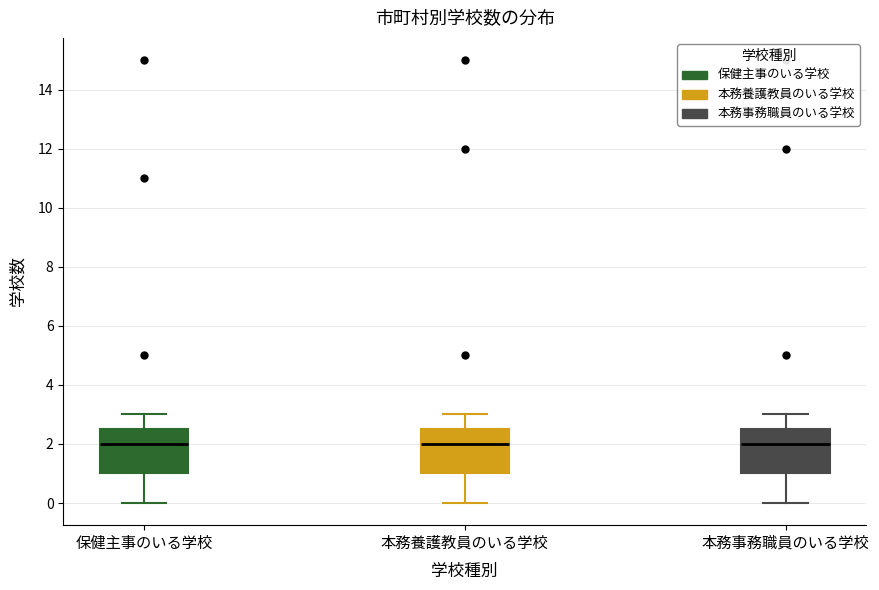

Reading left to right, read every box against the y-axis: the position of its median line, the range the box covers, and the ends of its whiskers. The values are not printed on the chart, so give them approximately, as read against the axis.

保健主事のいる学校: median 2.0, box 1.0 to 2.6, whiskers 0.0 to 3.0
本務養護教員のいる学校: median 2.0, box 1.0 to 2.6, whiskers 0.0 to 3.0
本務事務職員のいる学校: median 2.0, box 1.0 to 2.6, whiskers 0.0 to 3.0